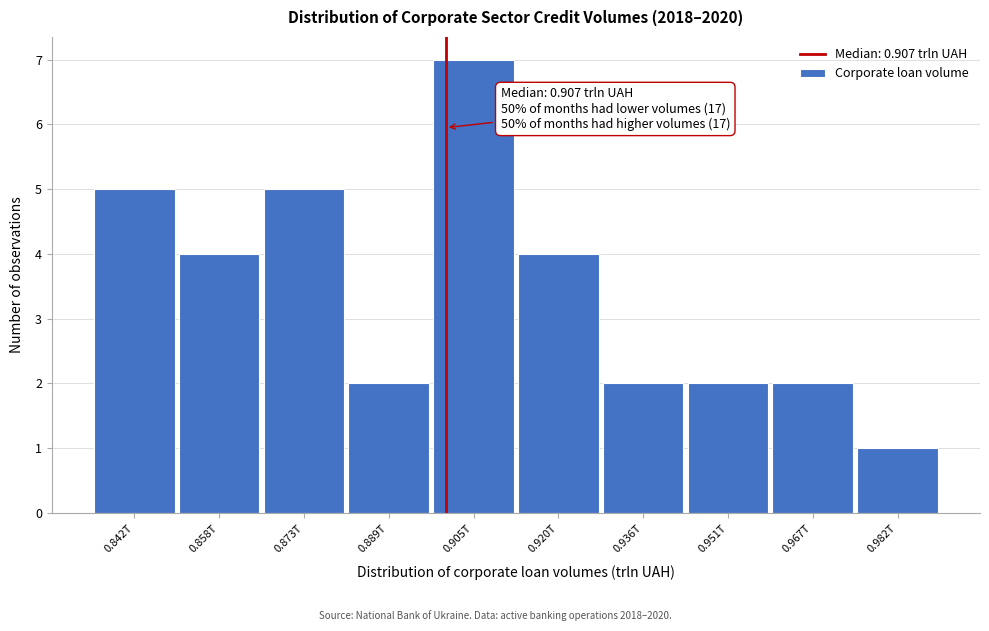

Reading right to left, list all the values displayed in this chart.

0.982T=1	0.967T=2	0.951T=2	0.936T=2	0.920T=4	0.905T=7	0.889T=2	0.873T=5	0.858T=4	0.842T=5